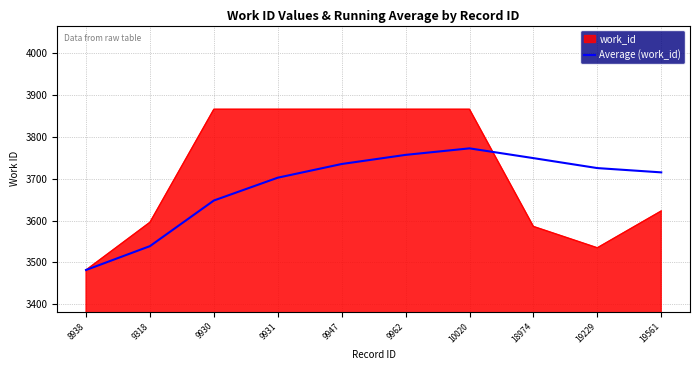

List the series in order of their peak value, highest first.

work_id, Average (work_id)